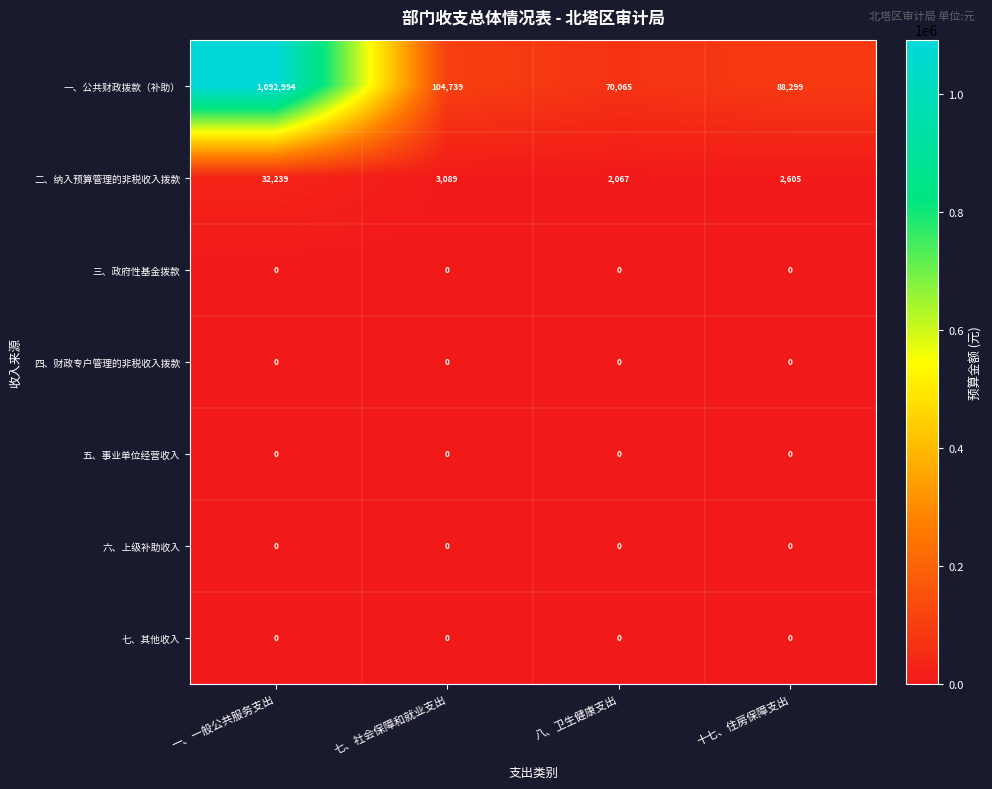

At which label does 一、公共财政拨款（补助） reach its minimum?

八、卫生健康支出